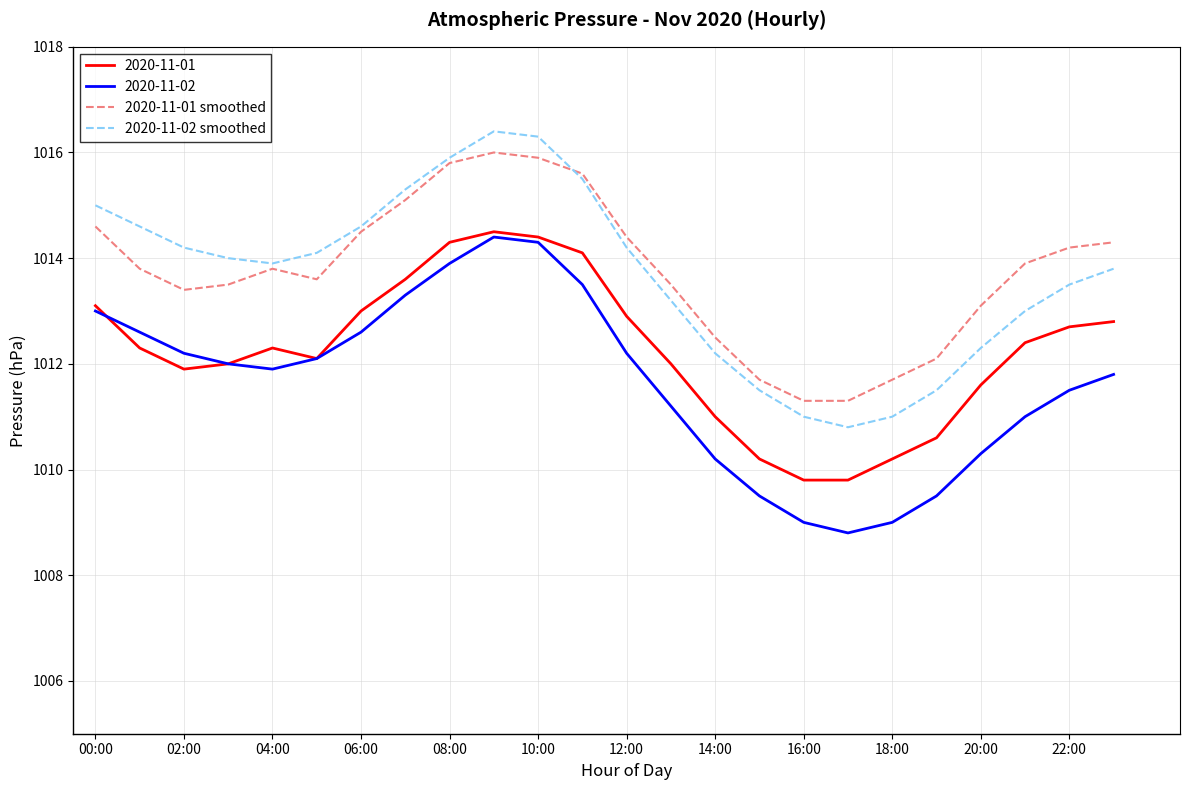

True or false: 2020-11-01 and 2020-11-01 smoothed intersect in this chart.

False